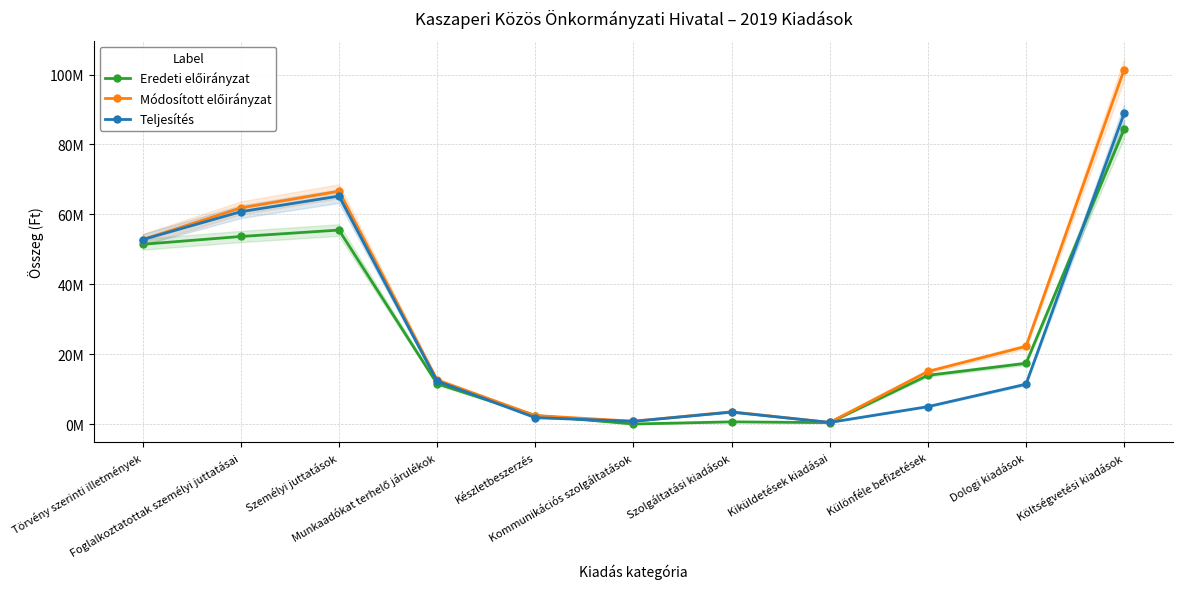

Reading right to left, extract all data points from this chart.

Eredeti előirányzat: 84378000	17363000	13926000	393000	618000	0	2426000	11512000	55503000	53663000	51432000
Módosított előirányzat: 101432834	22215834	15038834	459000	3499000	793000	2426000	12612000	66605000	61844000	52782000
Teljesítés: 88891560	11393961	4964994	448170	3398408	767939	1814450	12272841	65224758	60760301	52781818